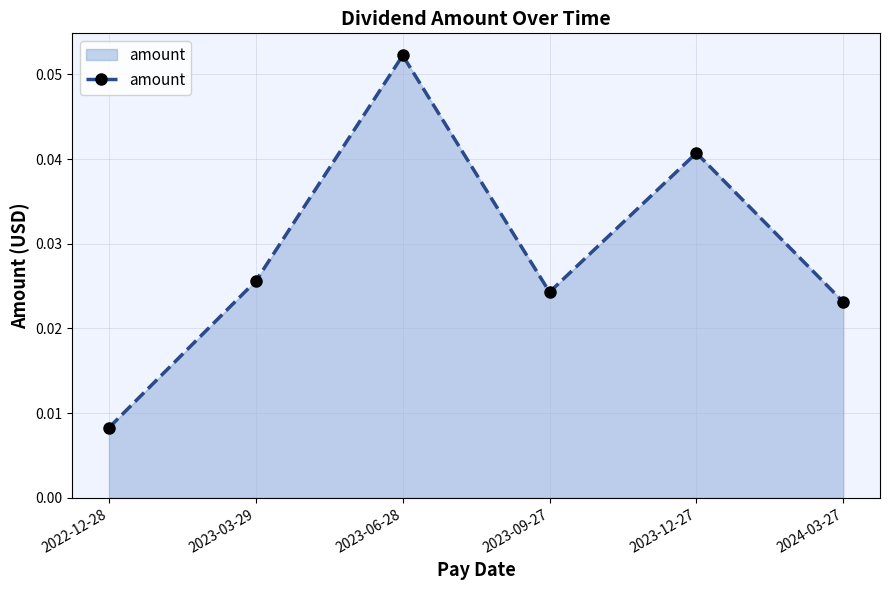

At which category does the data reach its first local peak?

2023-06-28